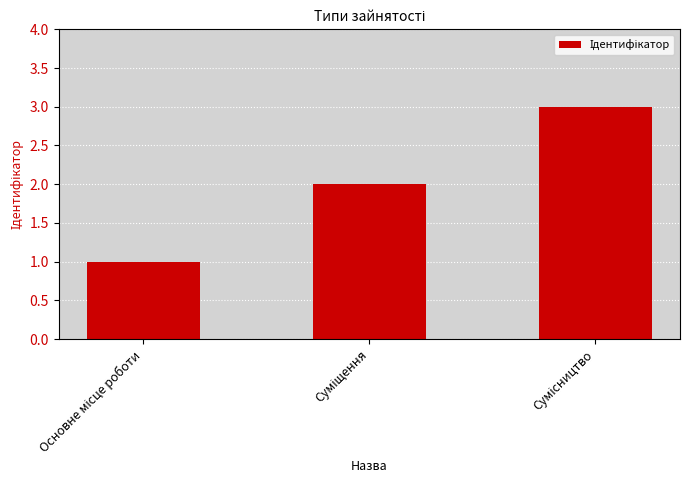

What is the maximum value shown in the chart?

3